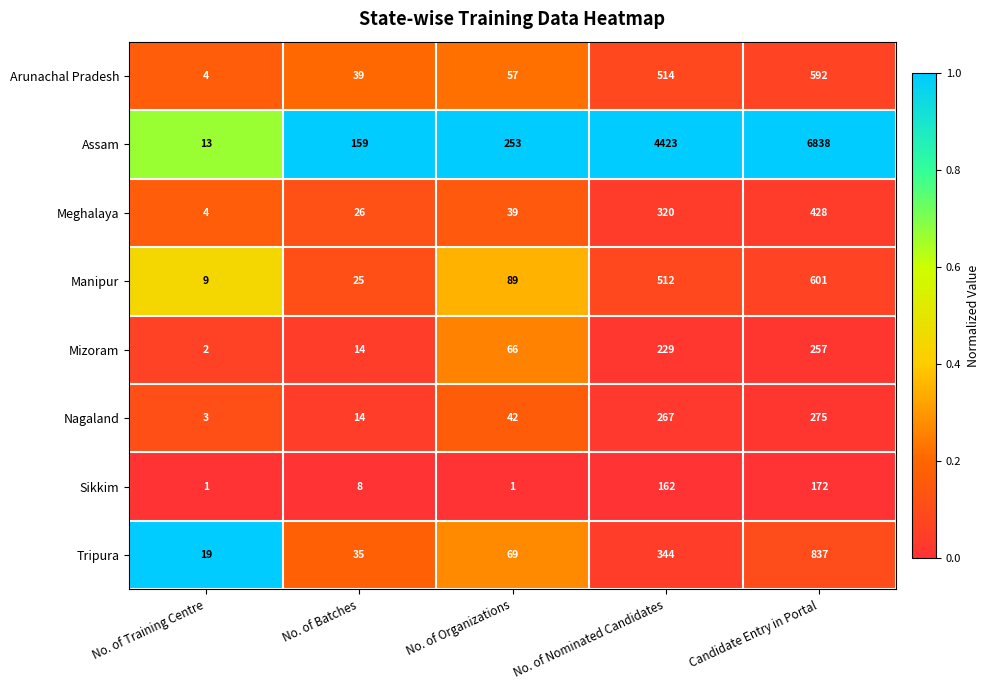

Which series has the largest total across all categories?

Assam